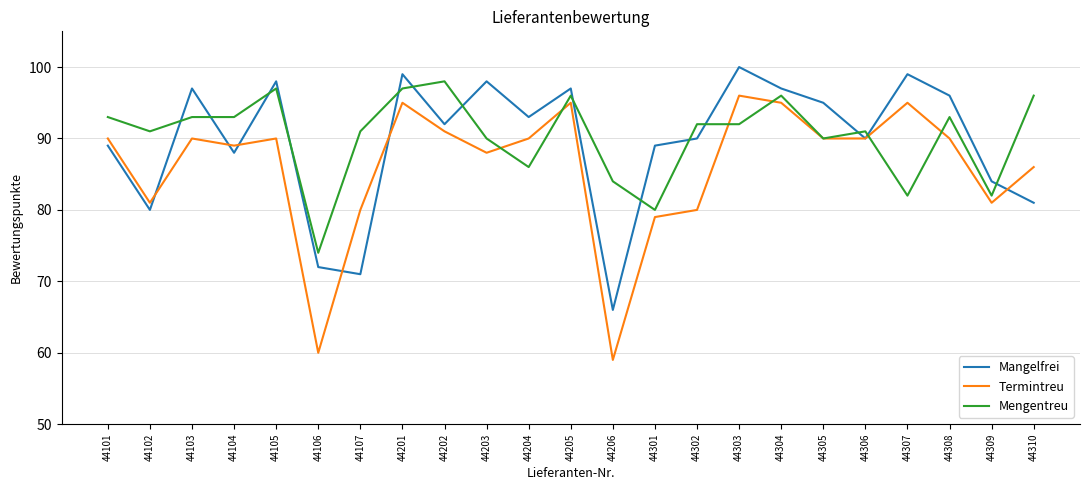

What is the total value across all series at 44203?

276